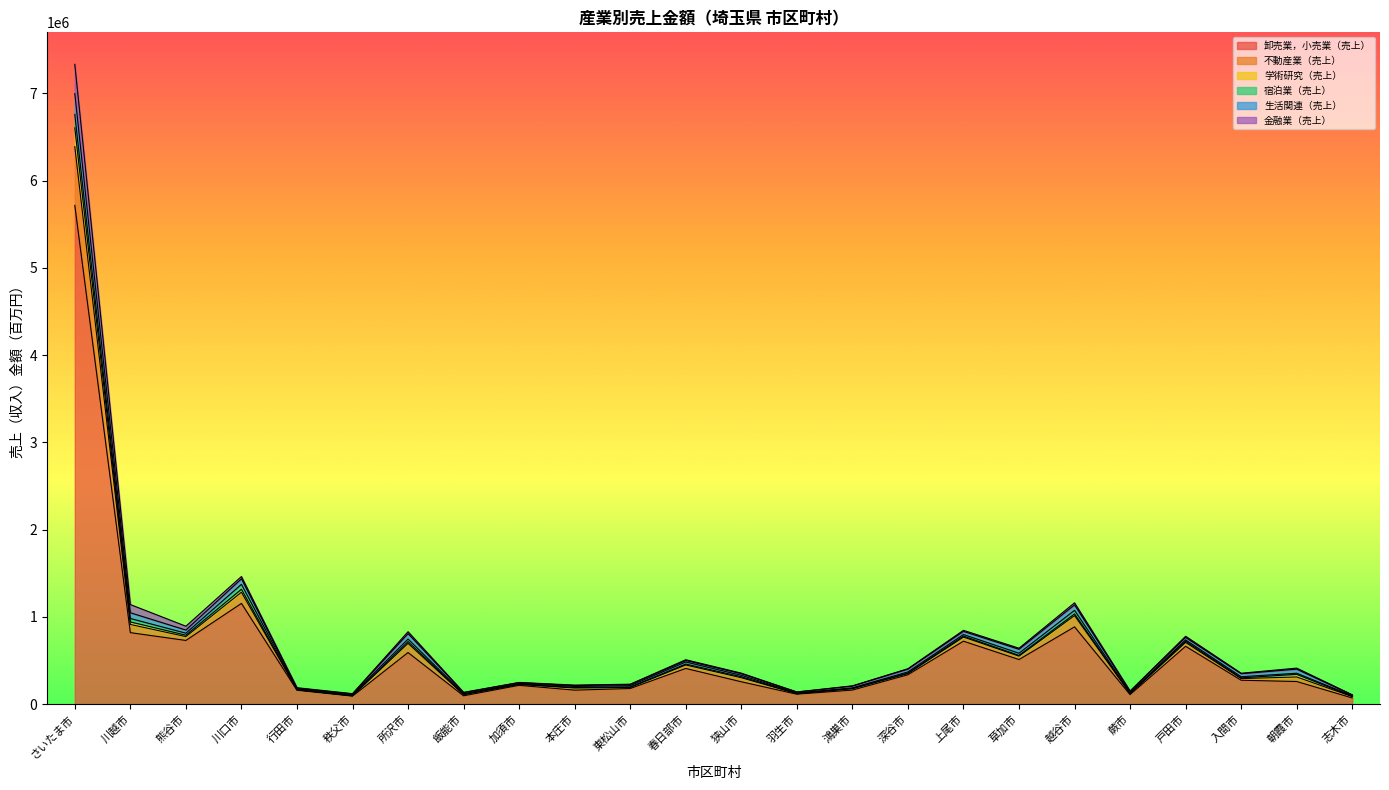

At which category is the sum across all series the highest?

さいたま市